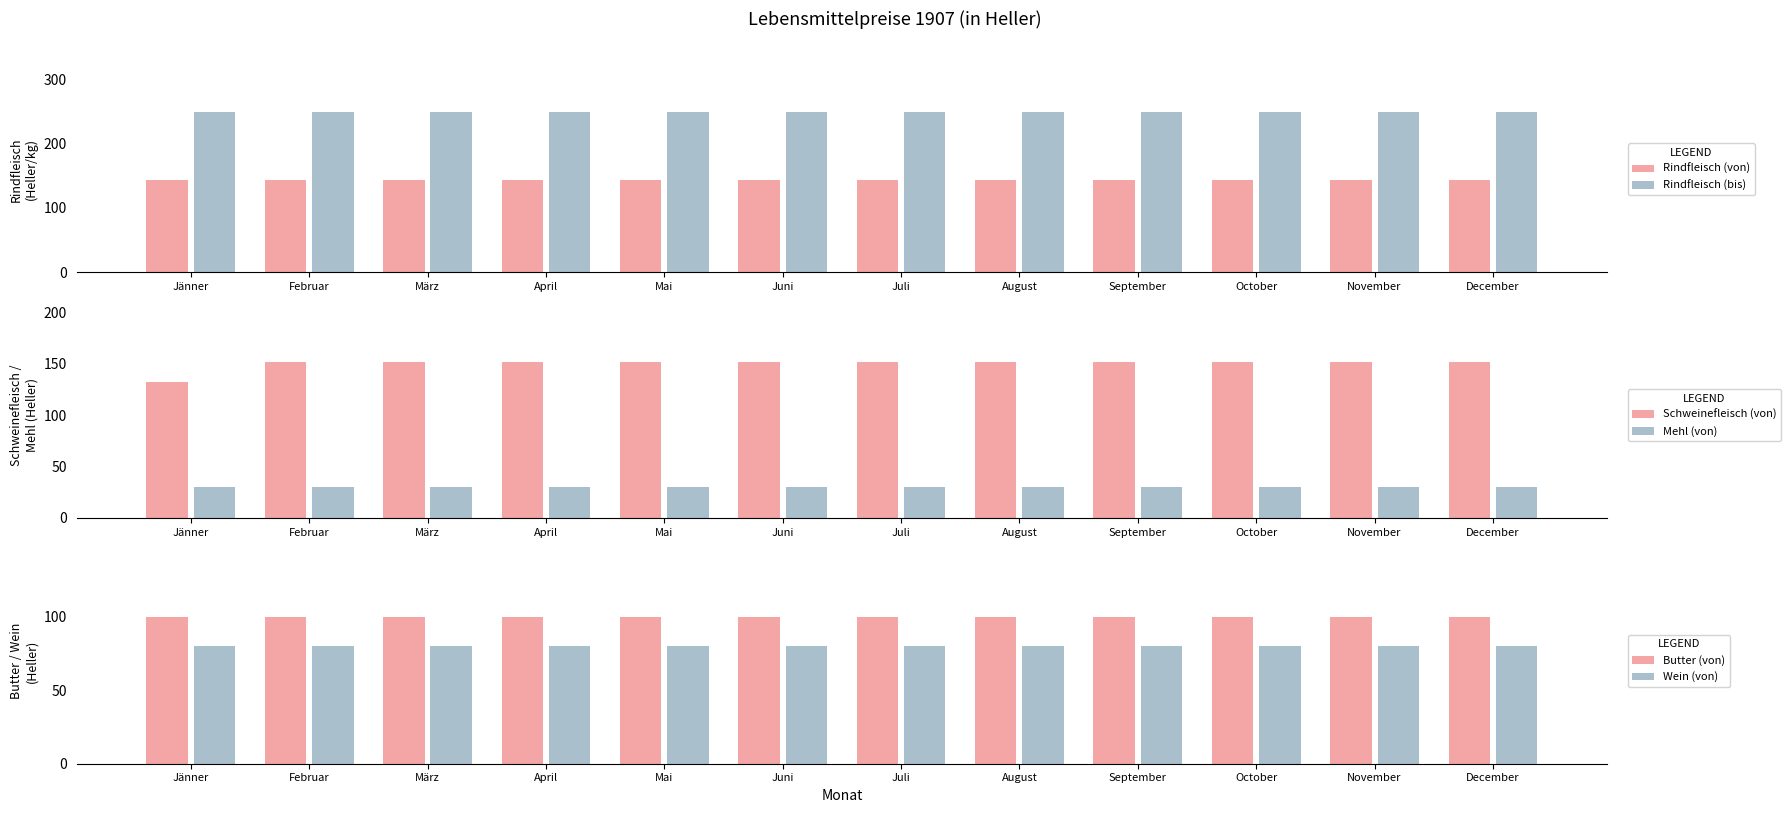

Which series has the largest total across all categories?

Rindfleisch (bis)